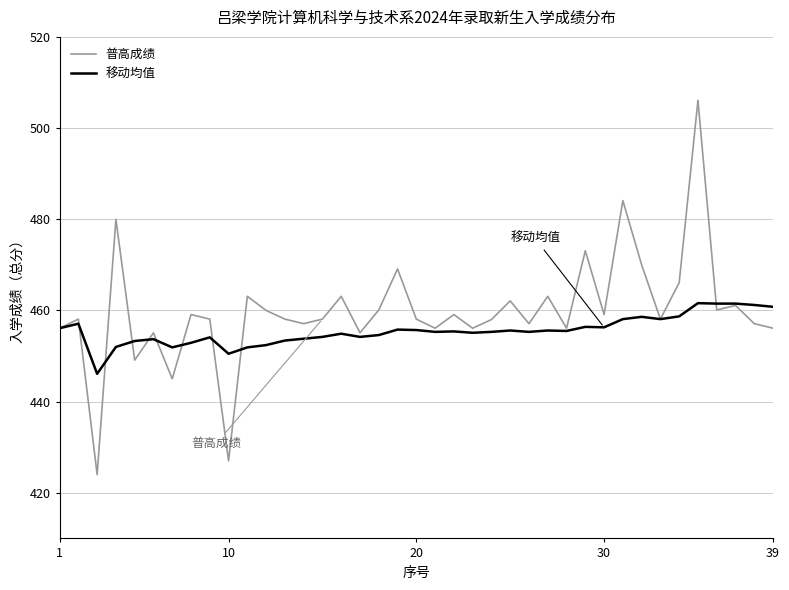

List the series in order of their peak value, lowest first.

移动均值, 普高成绩